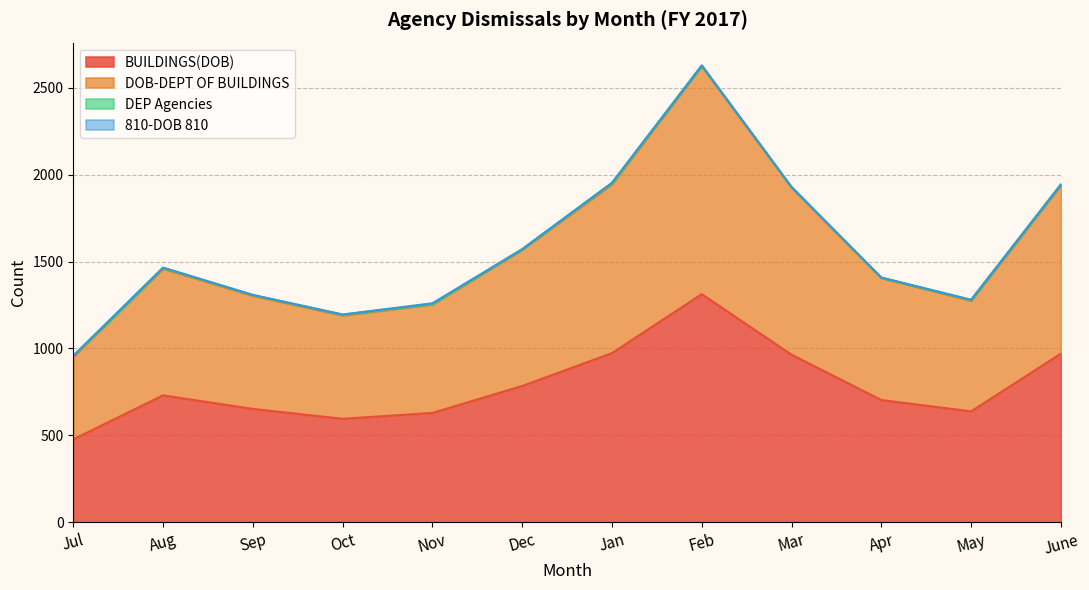

Rank the categories by DOB-DEPT OF BUILDINGS value from lowest to highest.

Jul, Oct, Nov, May, Sep, Apr, Aug, Dec, Mar, June, Jan, Feb